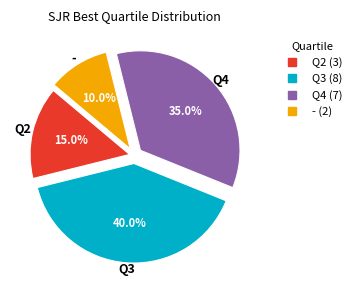

Is it true that - is 10% of the pie?

True